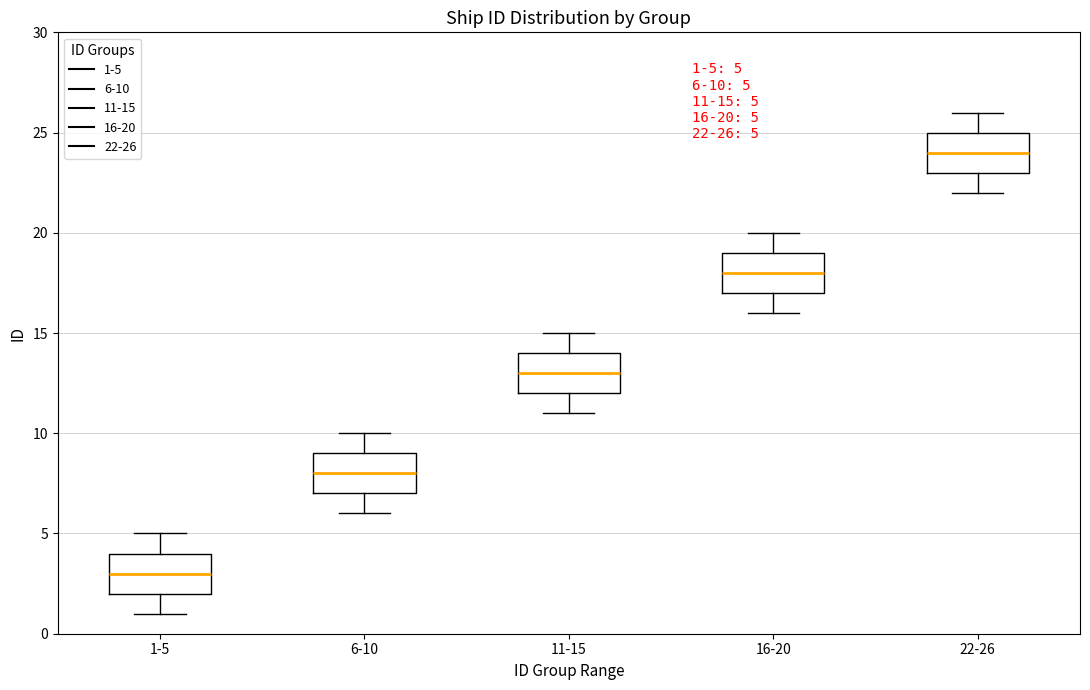

Which box's median line is the lowest?

1-5